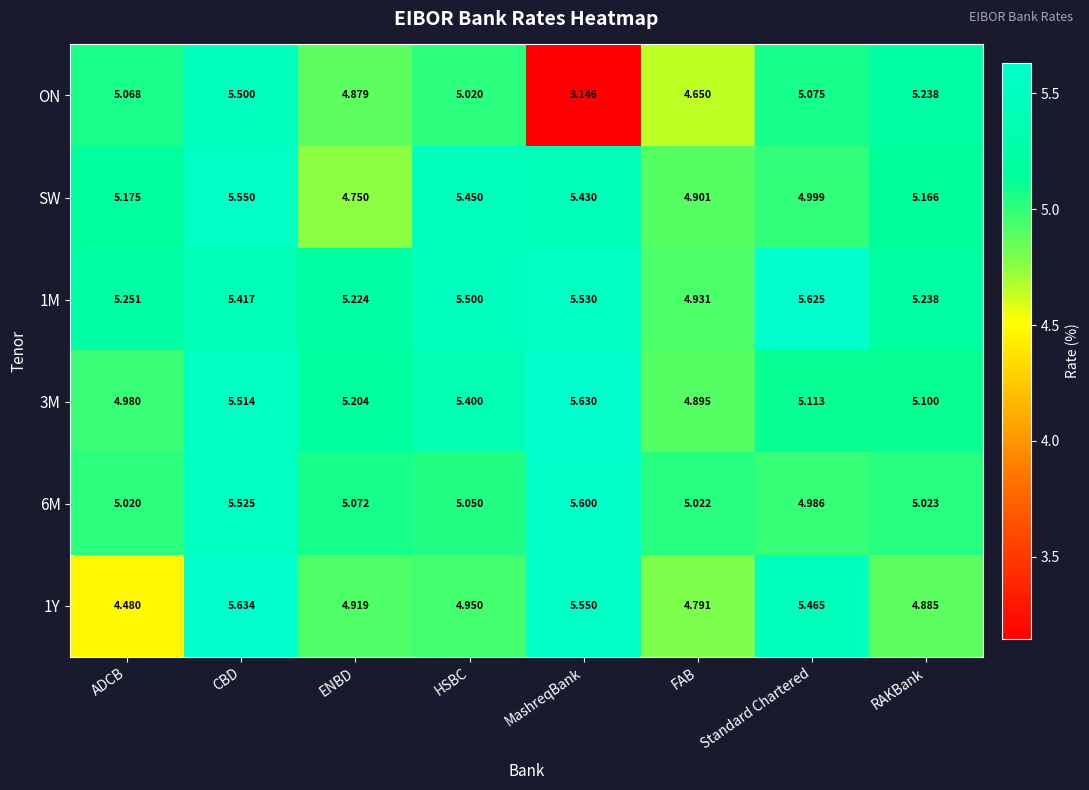

At which category is the sum across all series the highest?

CBD